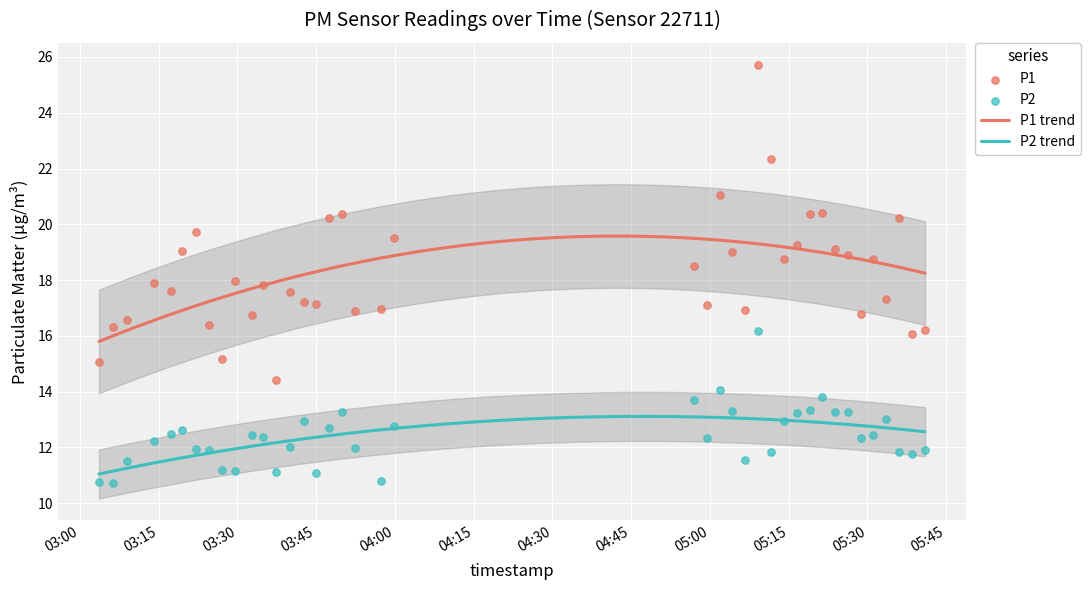

True or false: P2 trend and P1 trend intersect in this chart.

False